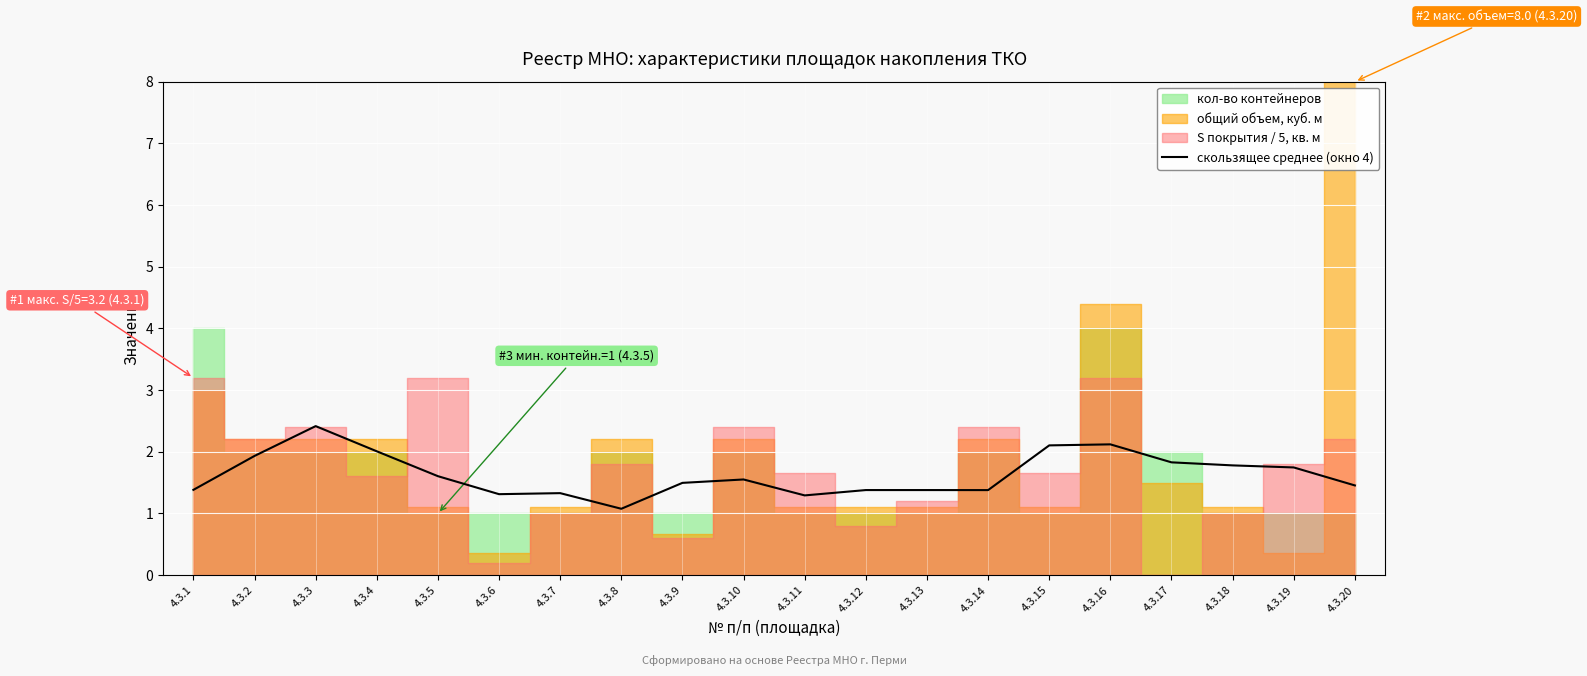

Is this an area chart (filled region under the line)?

No